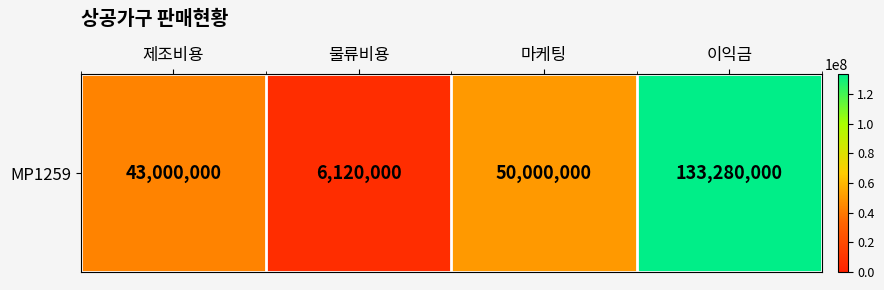

Where does the data first go above 50000000?

이익금